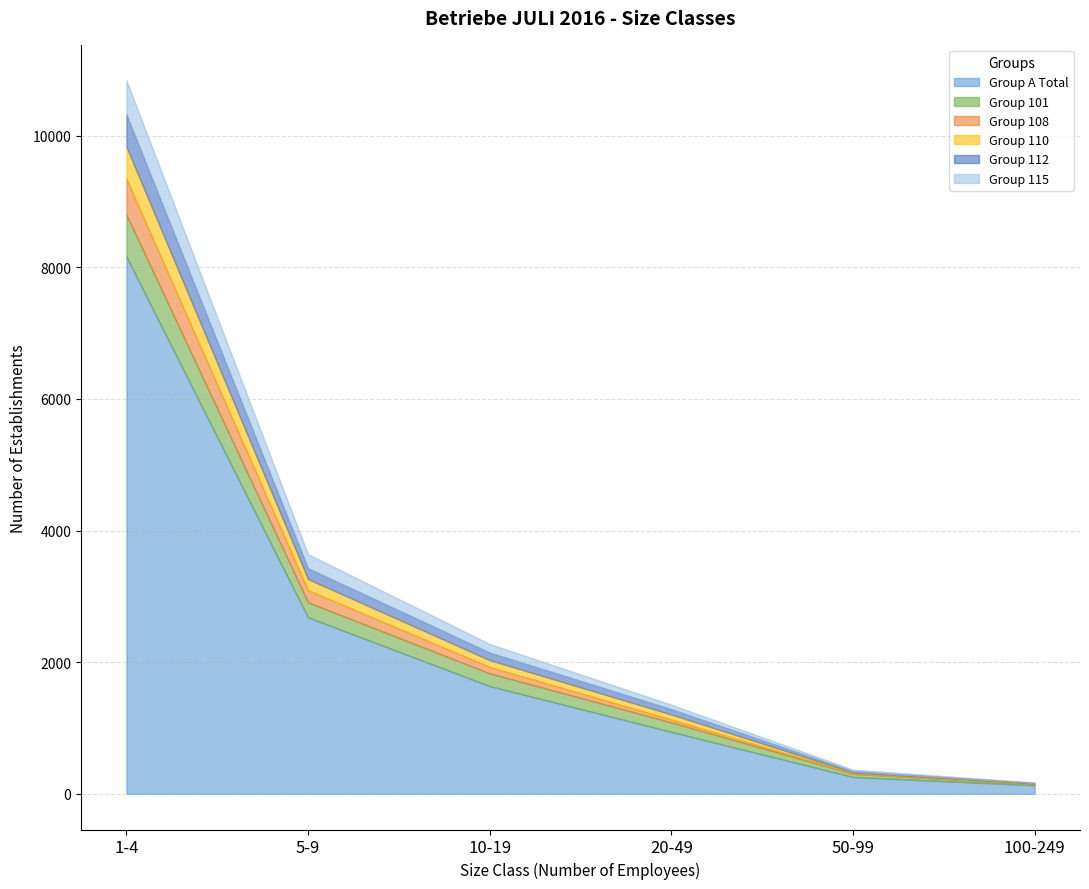

At which category is the sum across all series the highest?

1-4